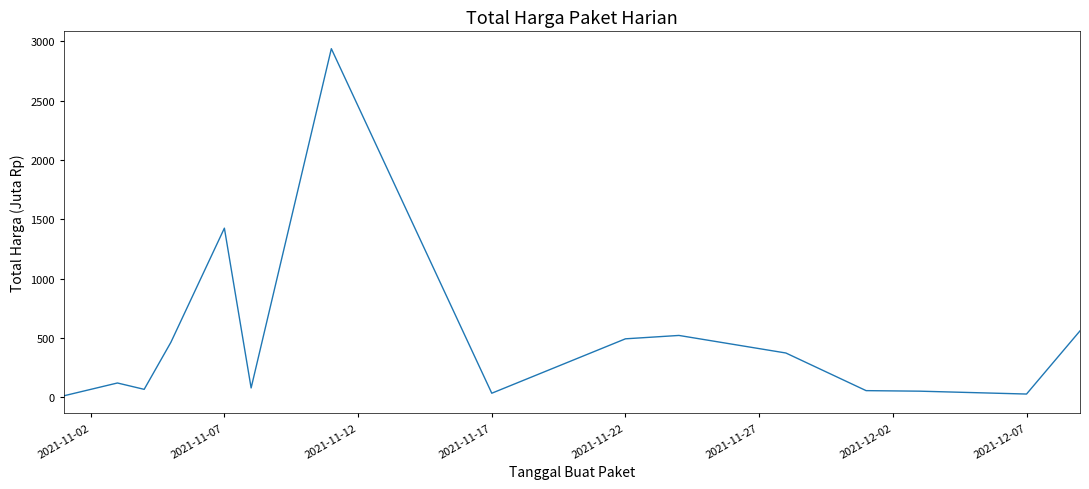

What is the maximum value shown in the chart?

2939.0